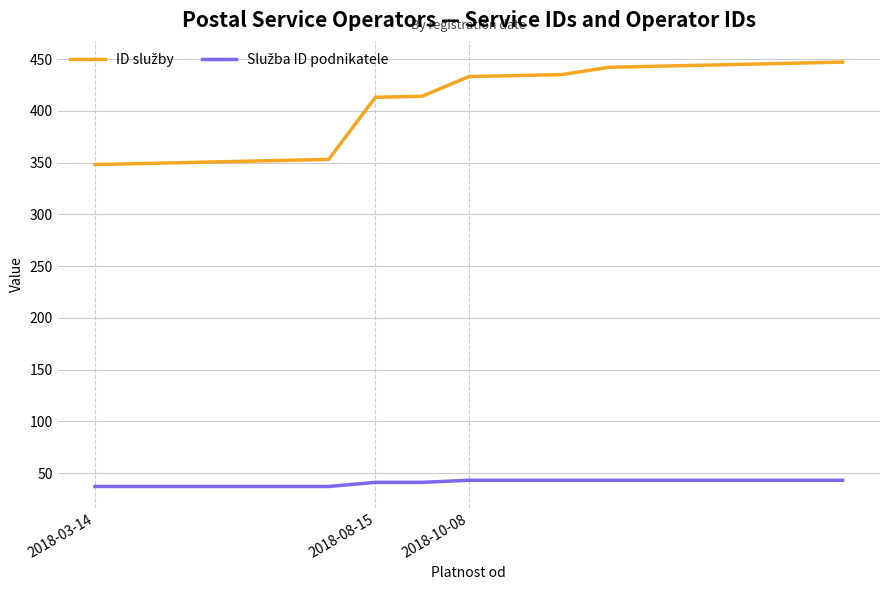

What is the maximum value shown in the chart?

447